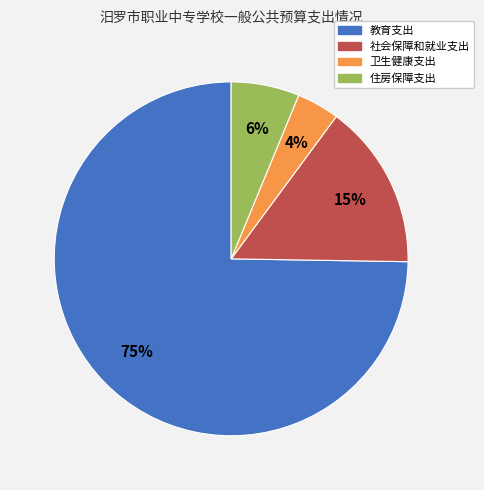

Do 教育支出 and 卫生健康支出 together represent more than half of the pie?

Yes